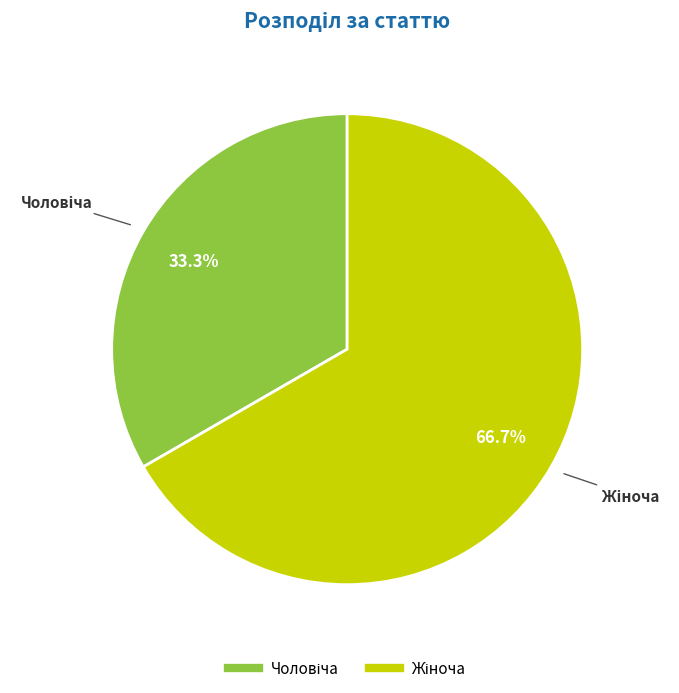

Does any single category account for the majority?

Yes